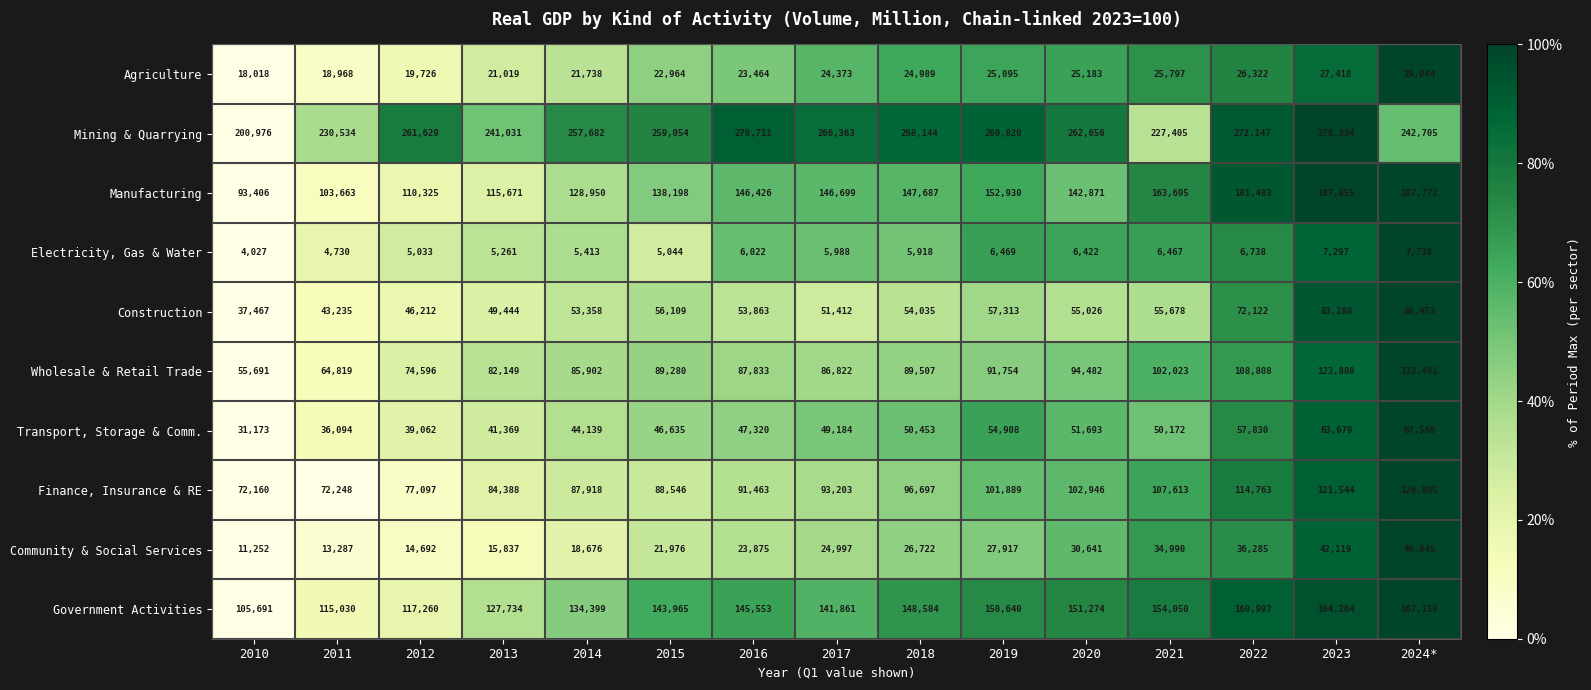

List the labels in order of Community & Social Services value, smallest first.

2010, 2011, 2012, 2013, 2014, 2015, 2016, 2017, 2018, 2019, 2020, 2021, 2022, 2023, 2024*